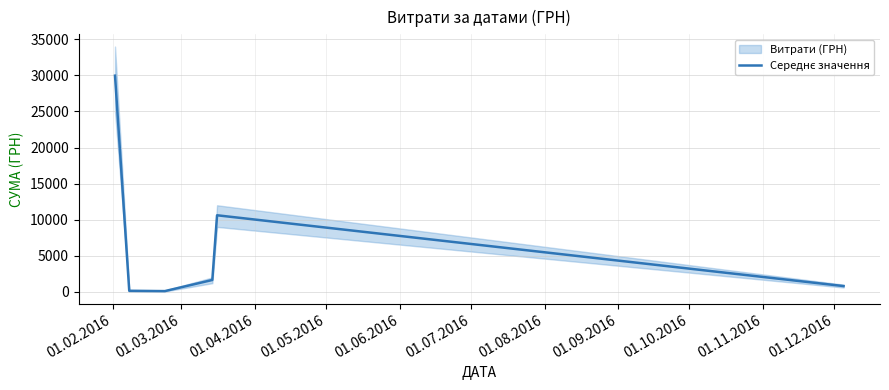

What is the maximum value shown in the chart?

29967.4